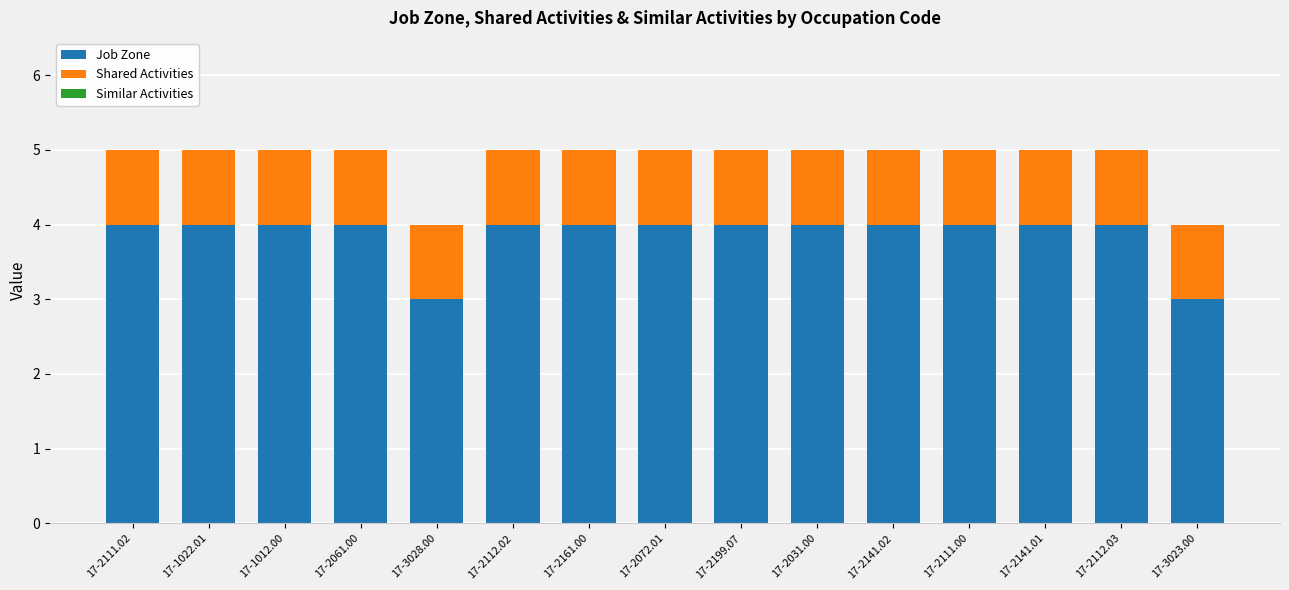

Does the chart contain any negative values?

No